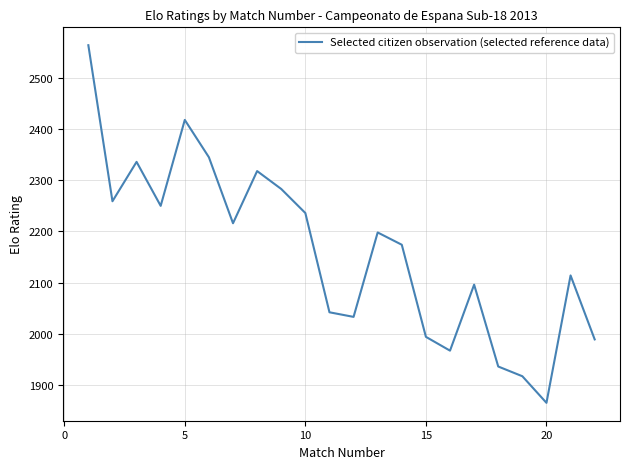

What is the difference between the maximum and minimum values?

699